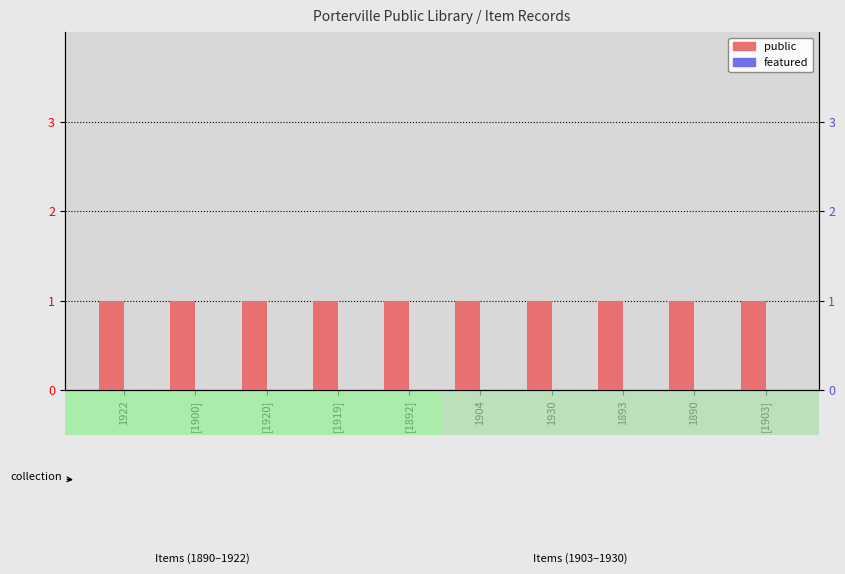

Which label corresponds to the smallest value in the chart?

1922